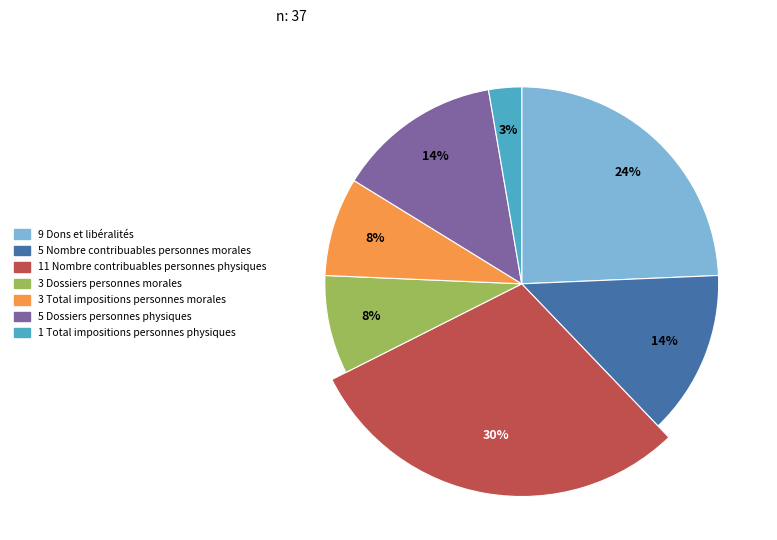

Rank the categories by value from lowest to highest.

Total impositions personnes physiques, Dossiers personnes morales, Total impositions personnes morales, Nombre contribuables personnes morales, Dossiers personnes physiques, Dons et libéralités, Nombre contribuables personnes physiques